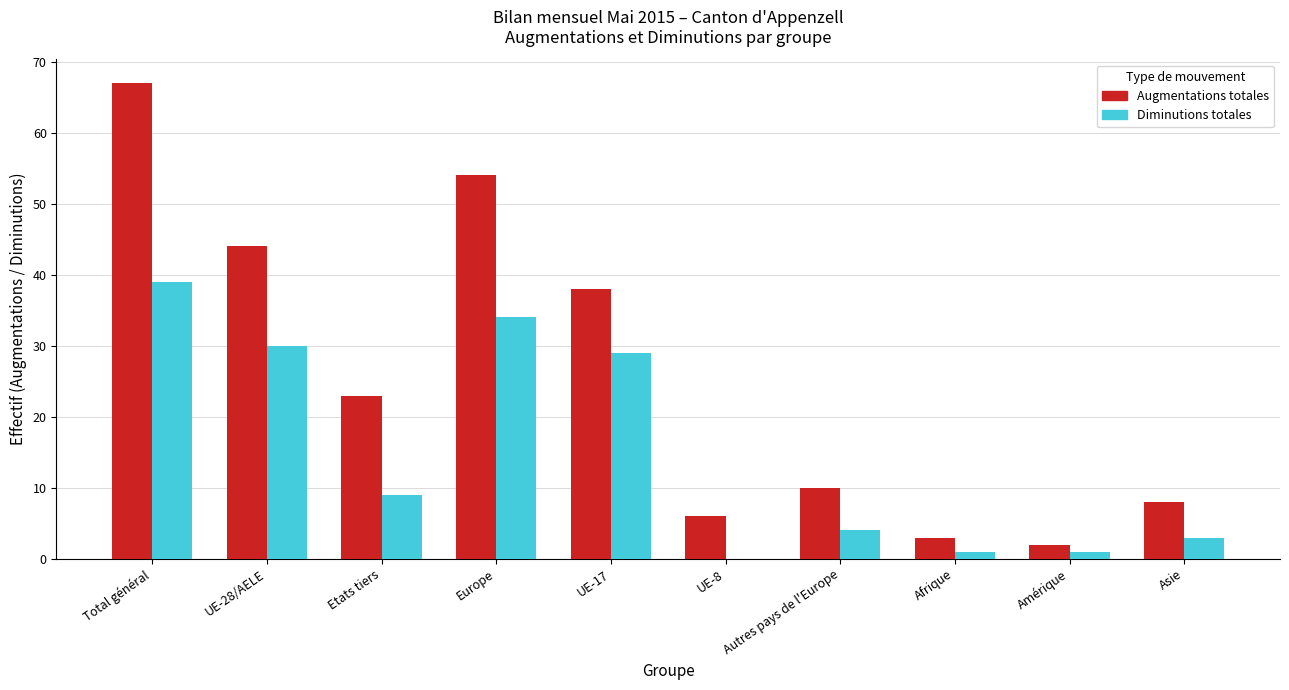

What is the maximum value shown in the chart?

67